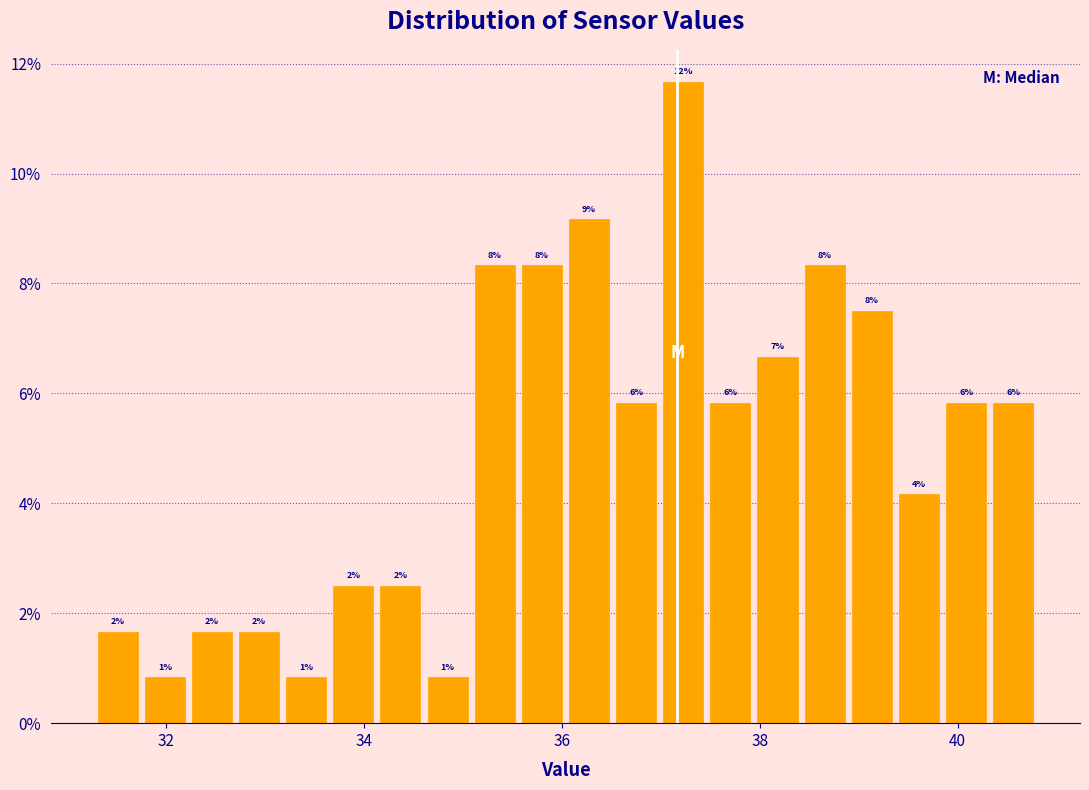

Around what value on the x-axis is the tallest bar? Give the approximate position of its centre, as read against the axis.

37.2